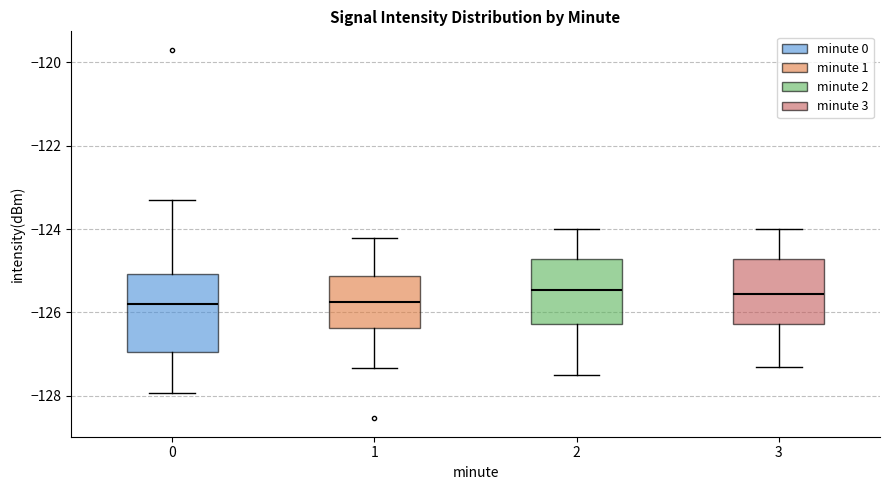

Where does the lower whisker of the box at x = 0 end on the y-axis? The values are not printed on the chart, so give them approximately, as read against the axis.

-128.0